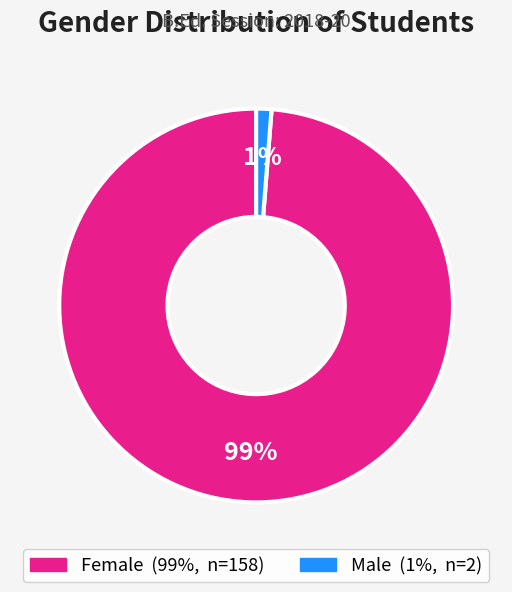

Count the number of slices in the pie.

2